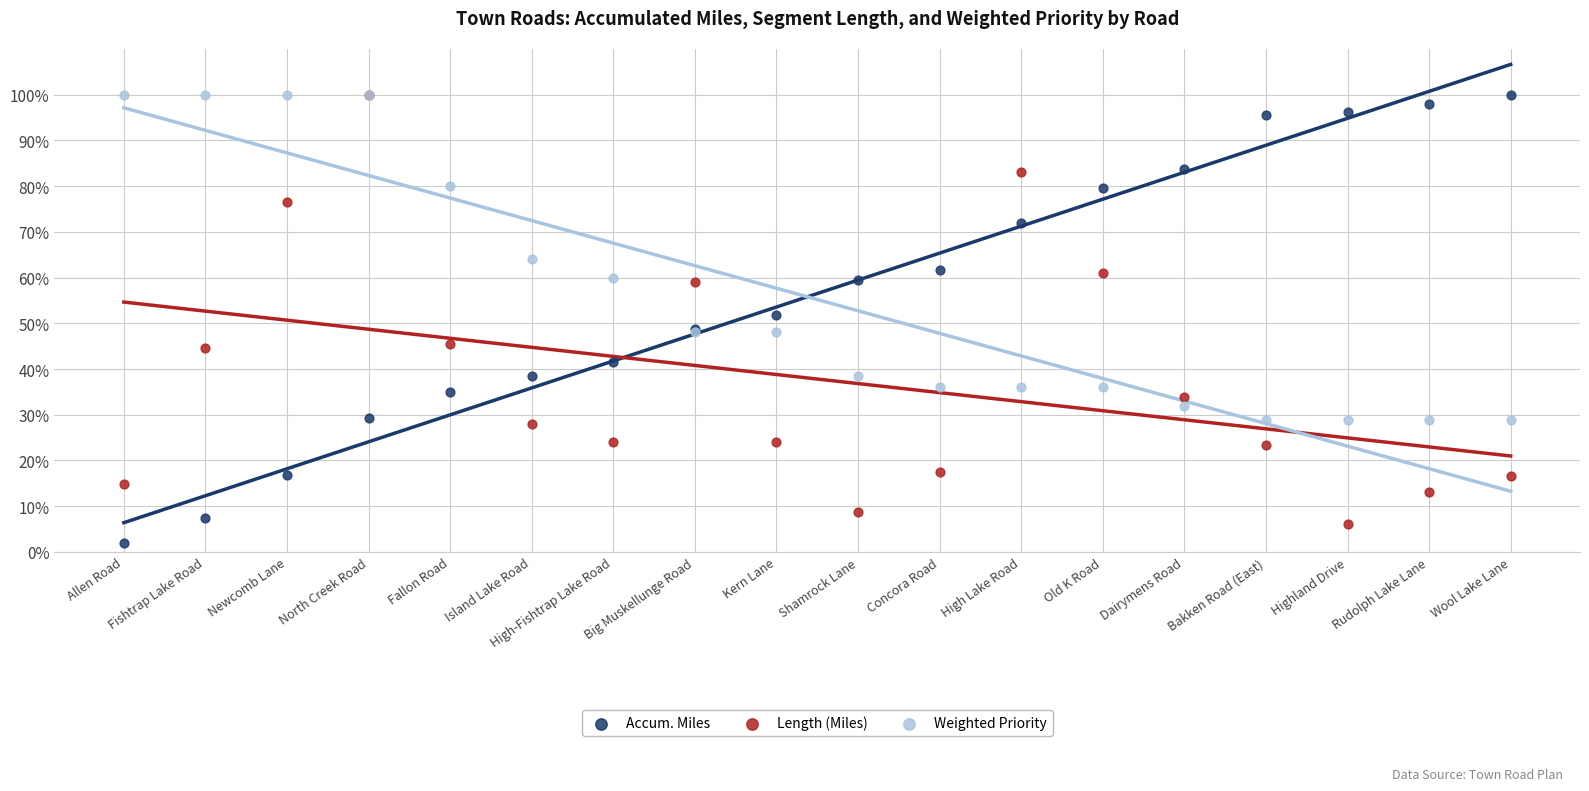

In the Length (Miles) series, what Y value is closest to 53?

59.1